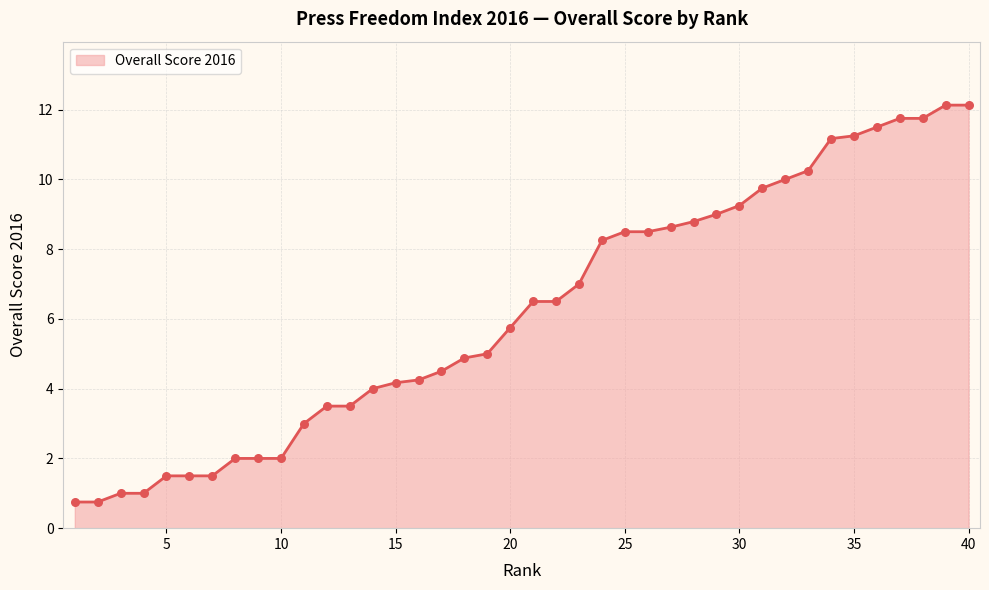

What is the difference between the maximum and minimum values?

11.4